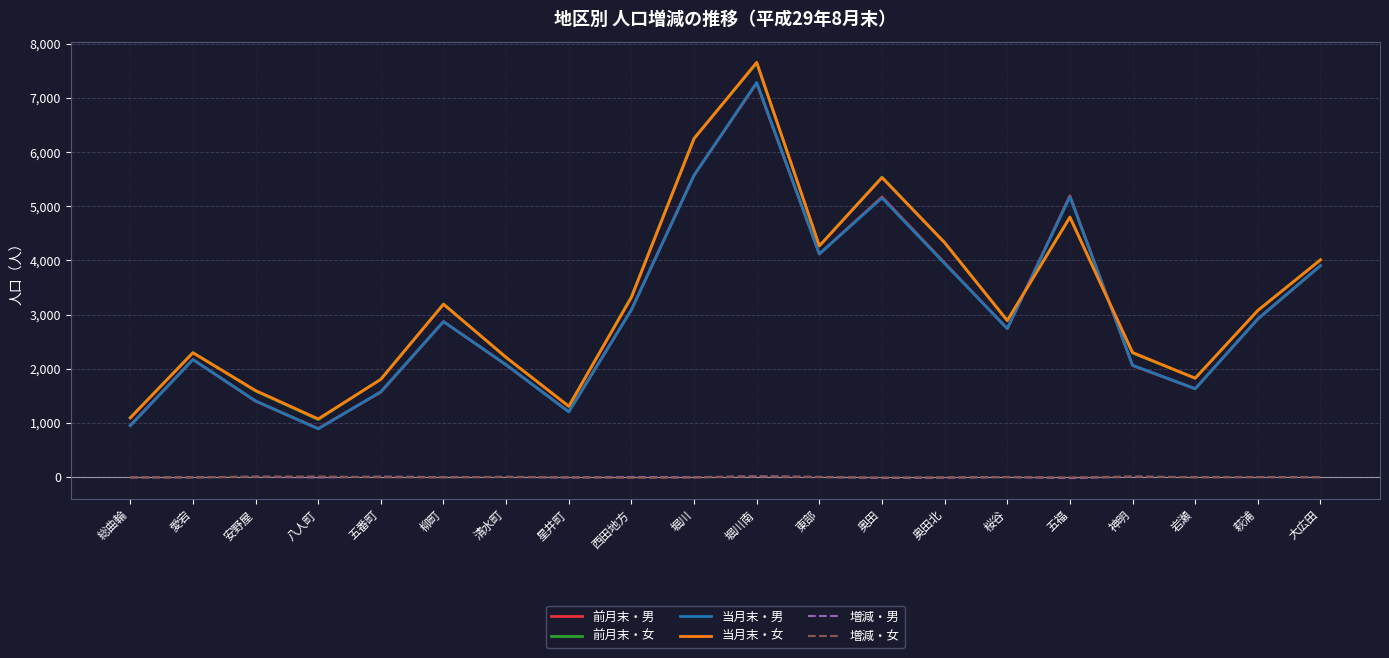

The 当月末・男 series shows 456 at 八人町. True or false?

False